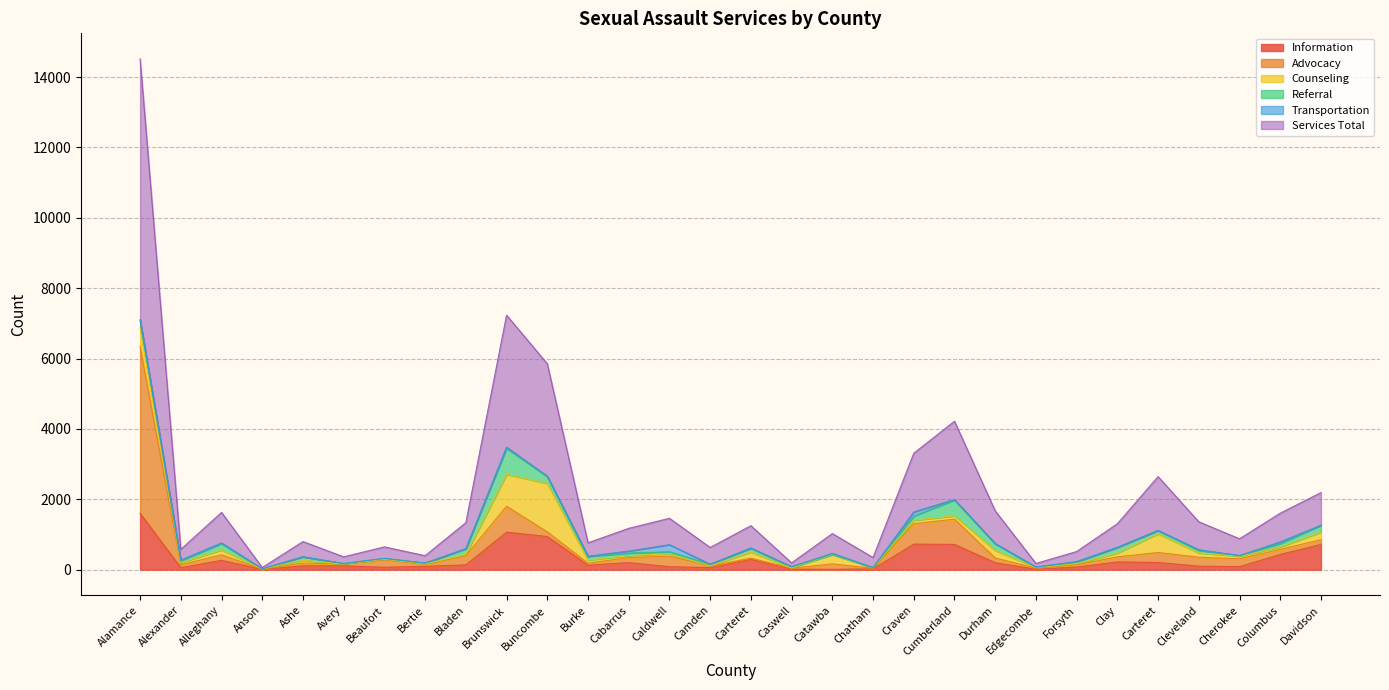

Between which two adjacent categories do Counseling and Advocacy first intersect?

Anson and Ashe